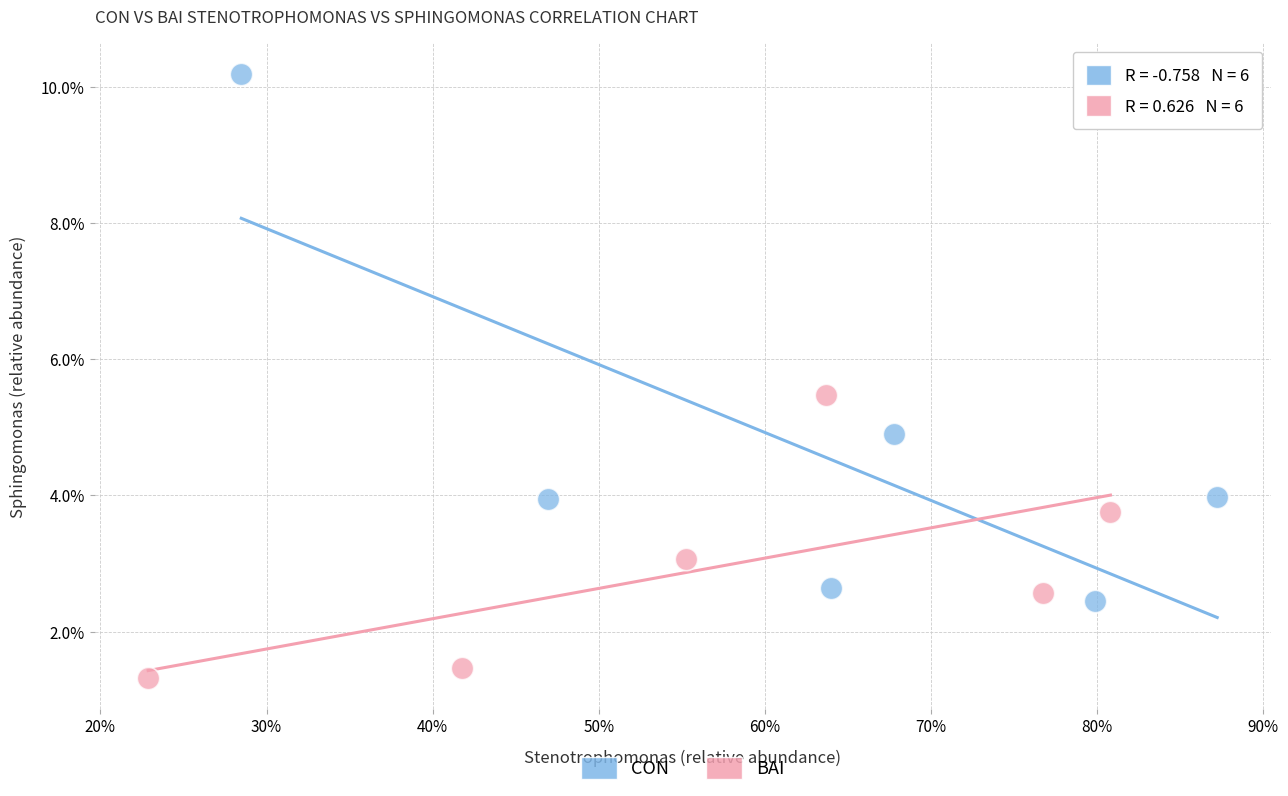

What are all the series names shown in the legend?

CON, BAI